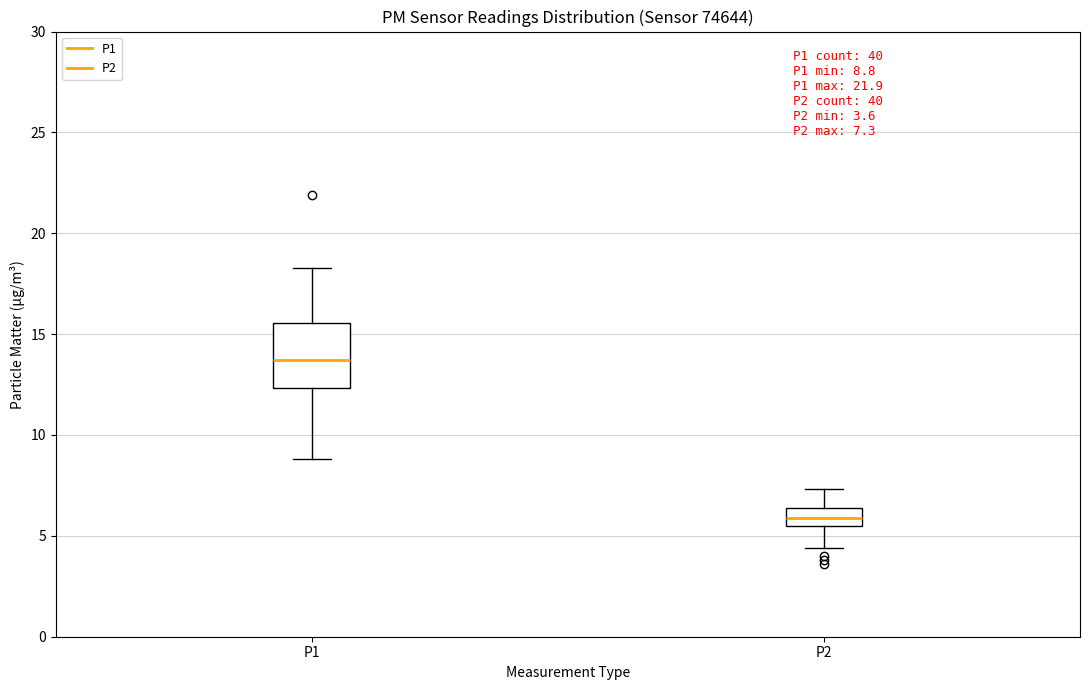

Which box's median line is the highest?

P1